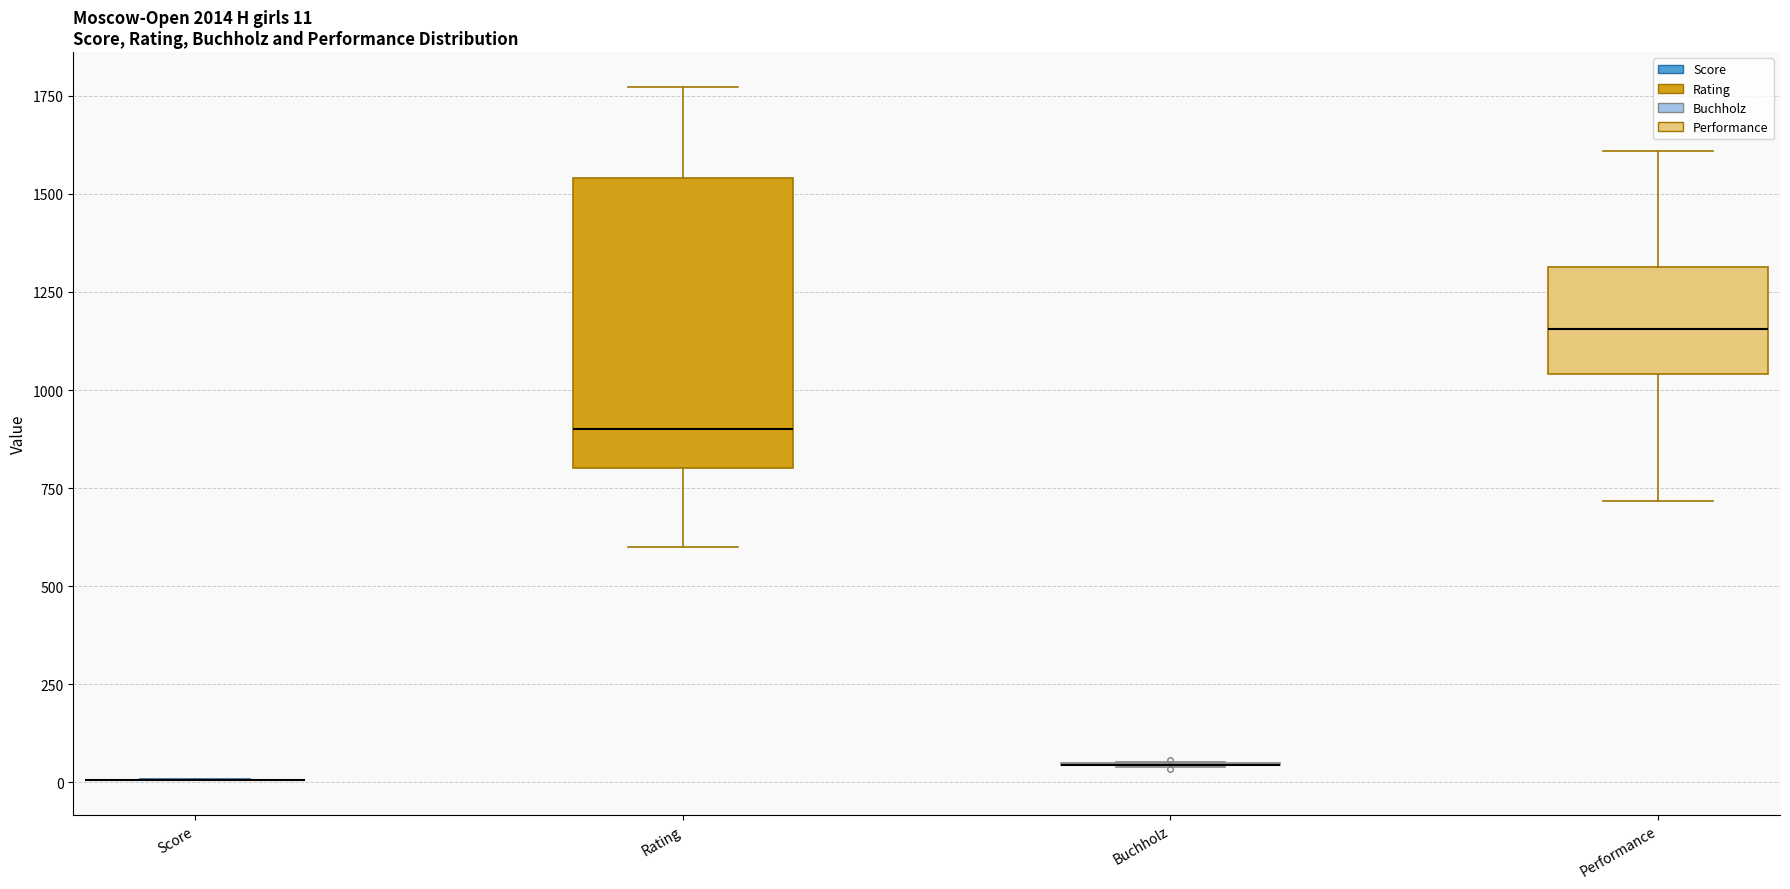

Which box is the tallest, from its lower edge to its upper edge?

Rating